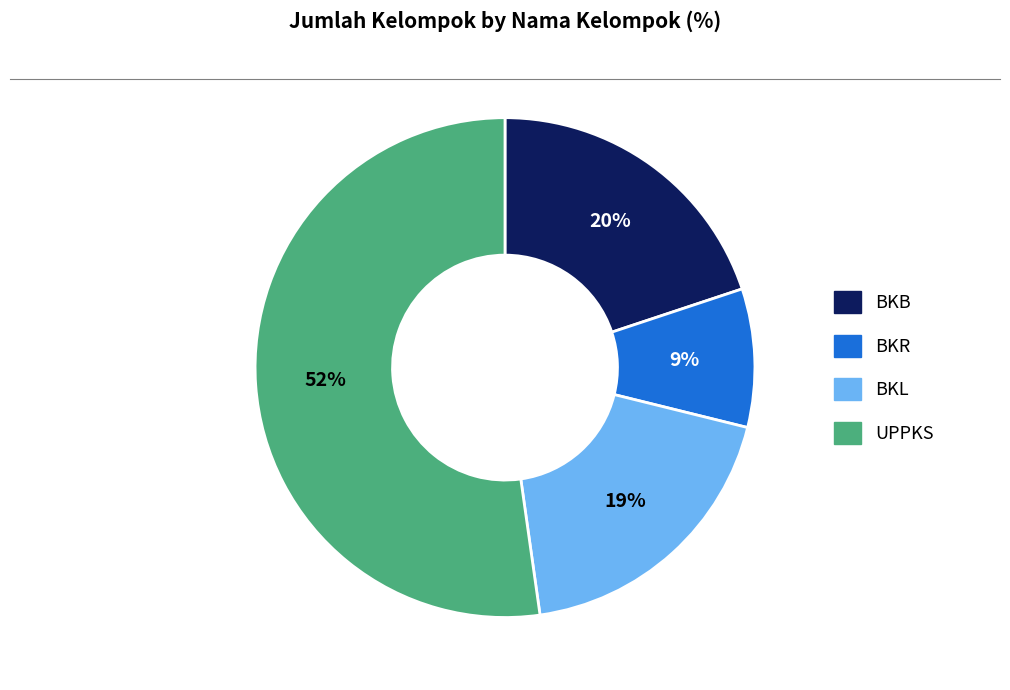

To the nearest percent, what is the difference between the UPPKS and BKB slice percentages?

32%